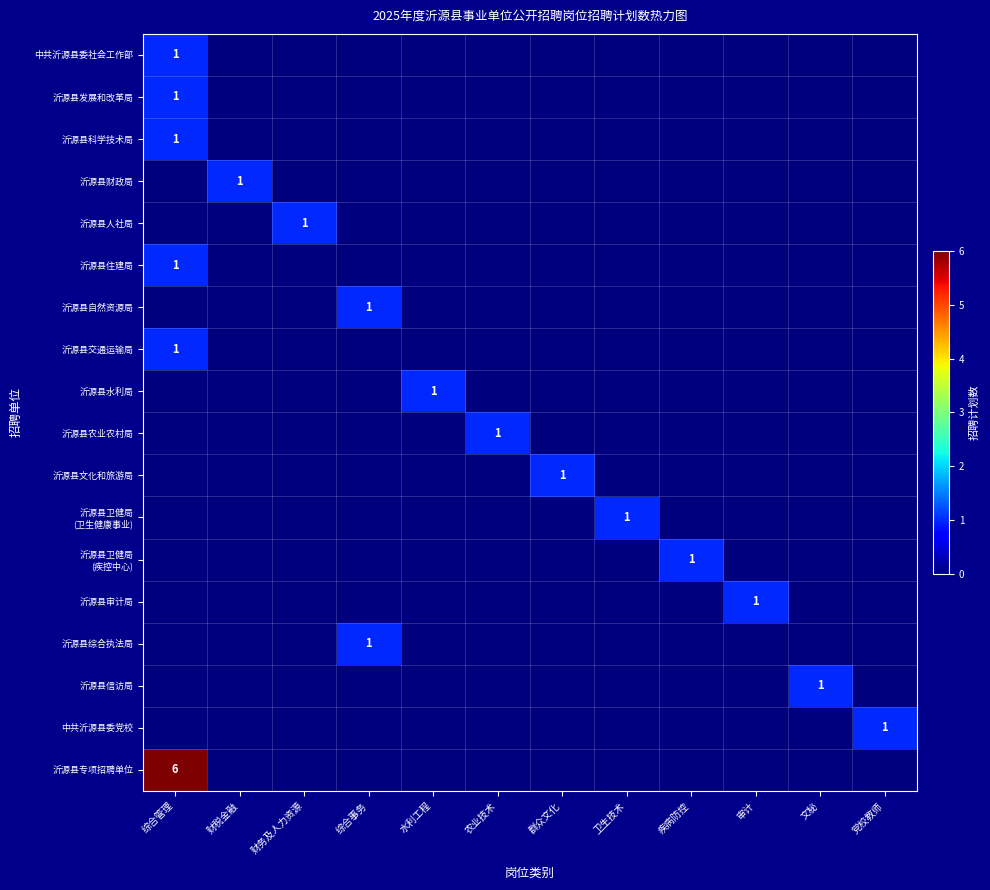

The 沂源县文化和旅游局 series shows 1 at 群众文化. True or false?

True